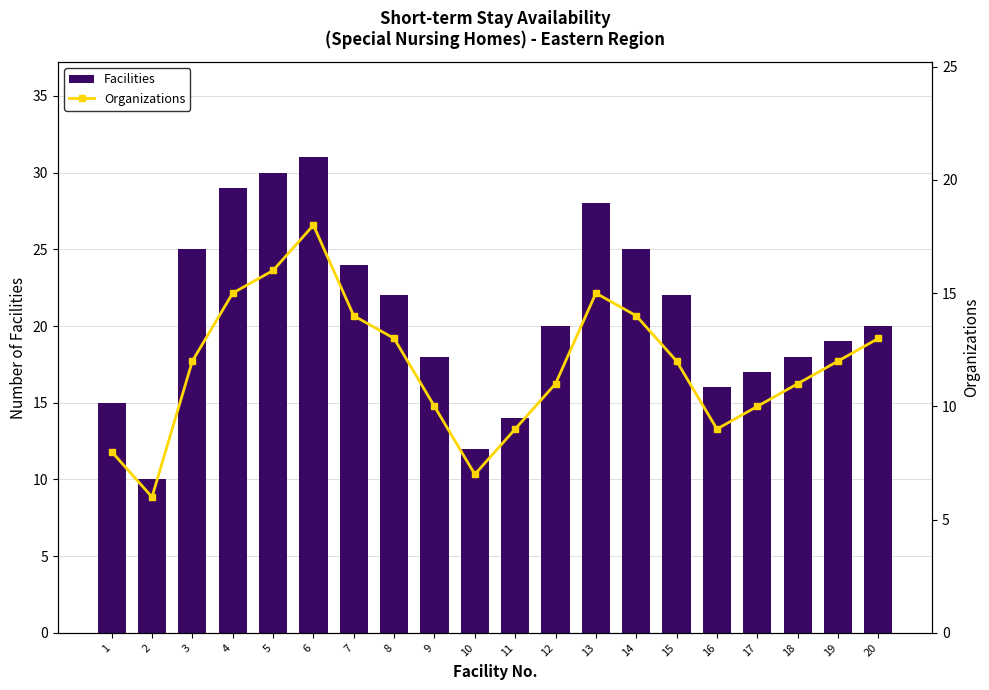

Which category has the highest value in the Facilities series?

6